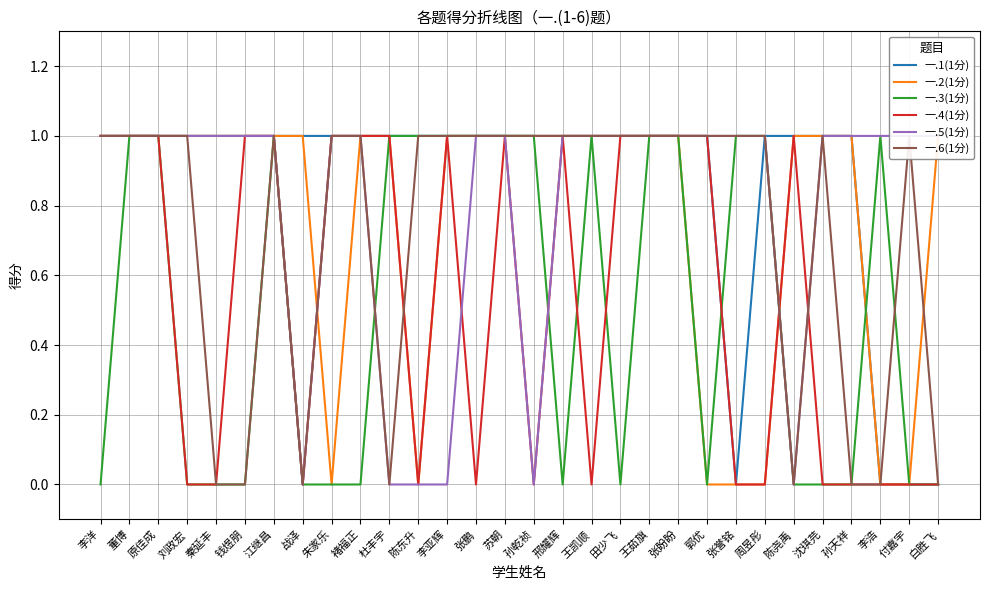

What is the average value of the 一.4(1分) series?

1